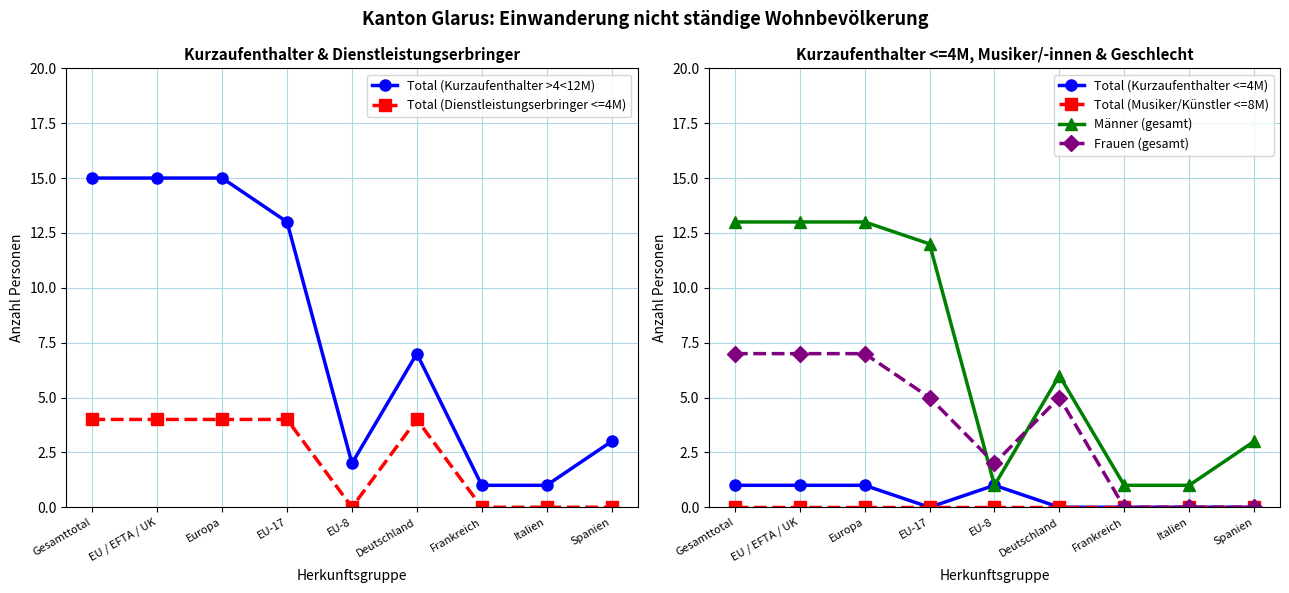

Which series has the largest range (max minus min)?

Total (Kurzaufenthalter >4<12M)